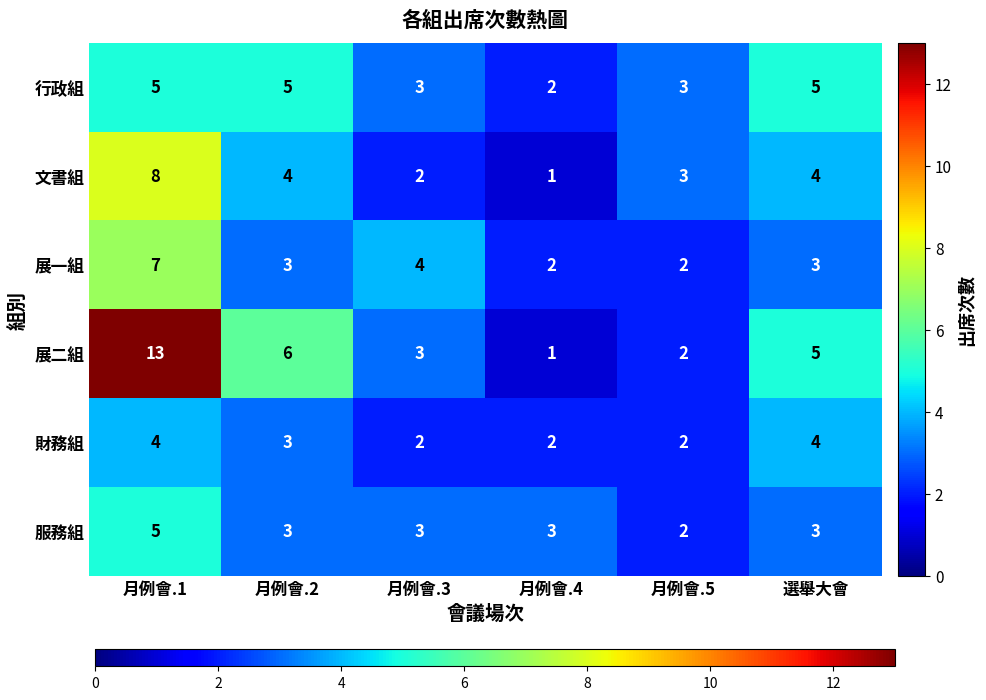

What is the average value of the 服務組 series?

3